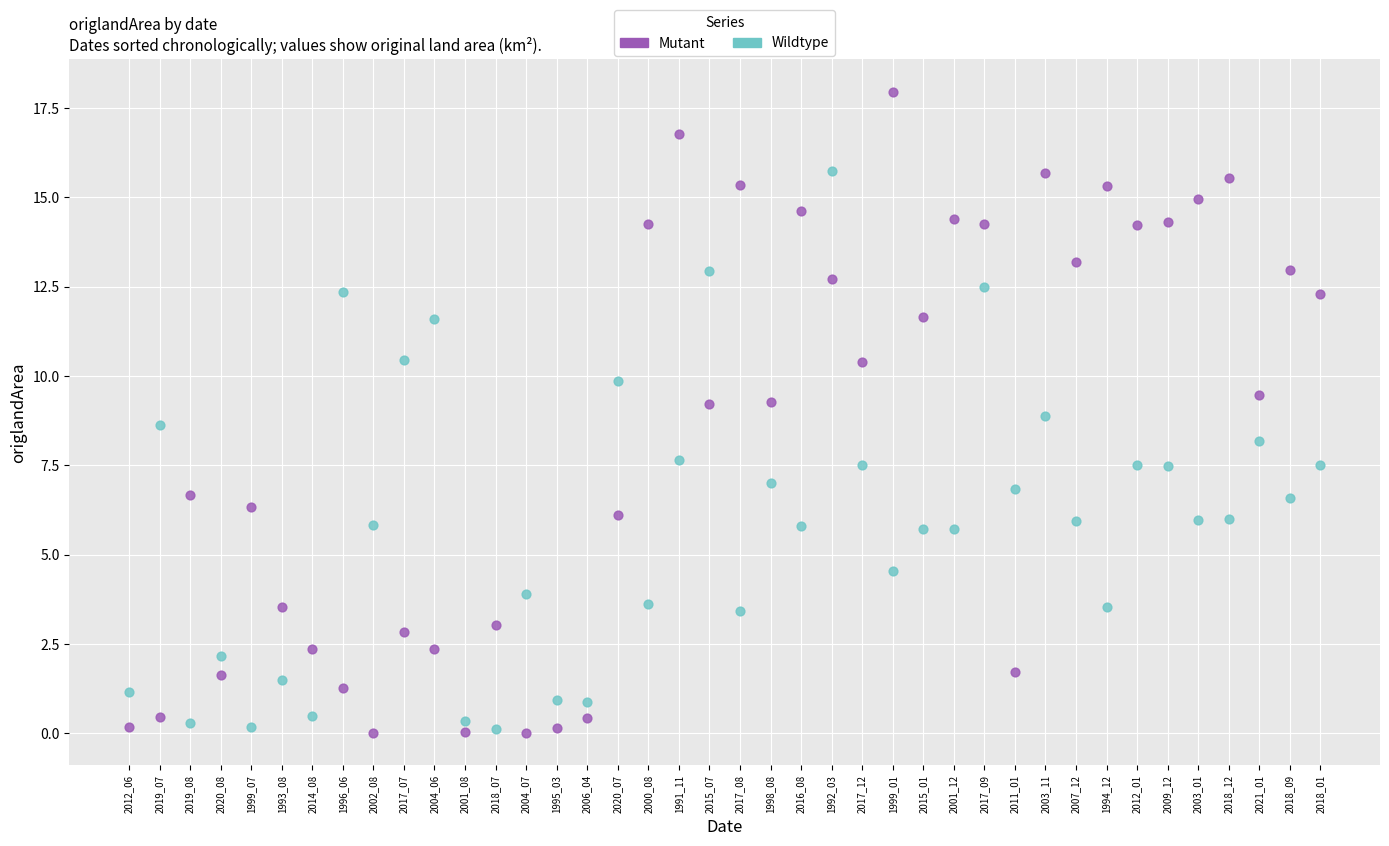

Which series contains the highest Y value?

Mutant